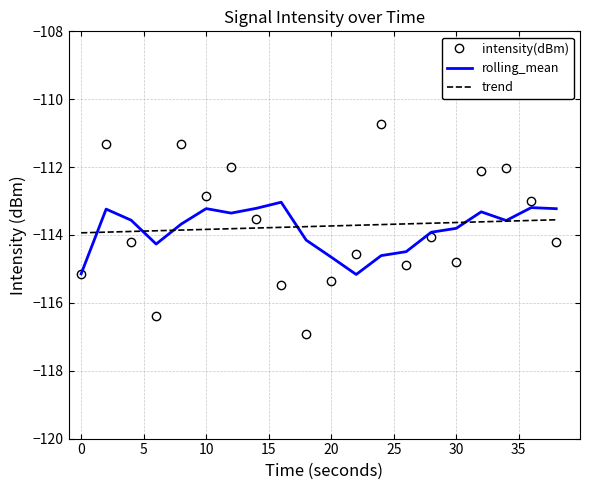

How many categories are shown in the chart?

20